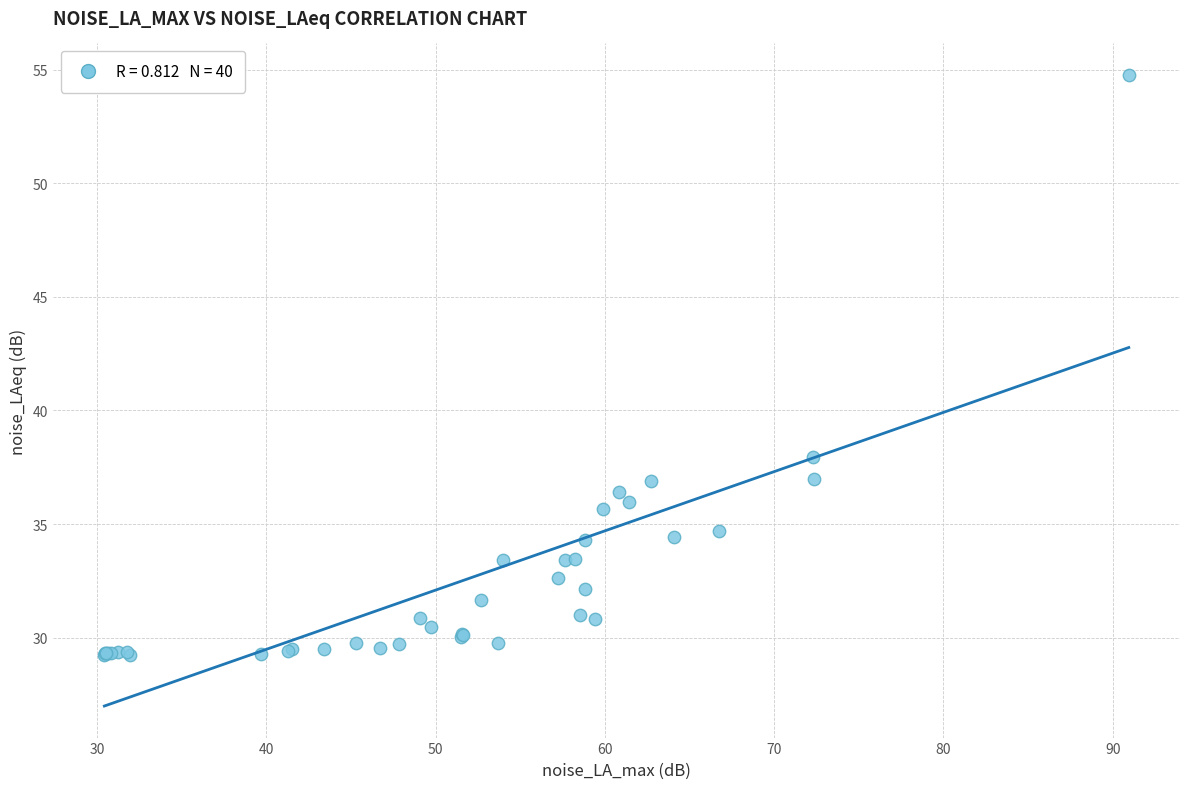

What Y value in the scatter plot is closest to 41?

38.0